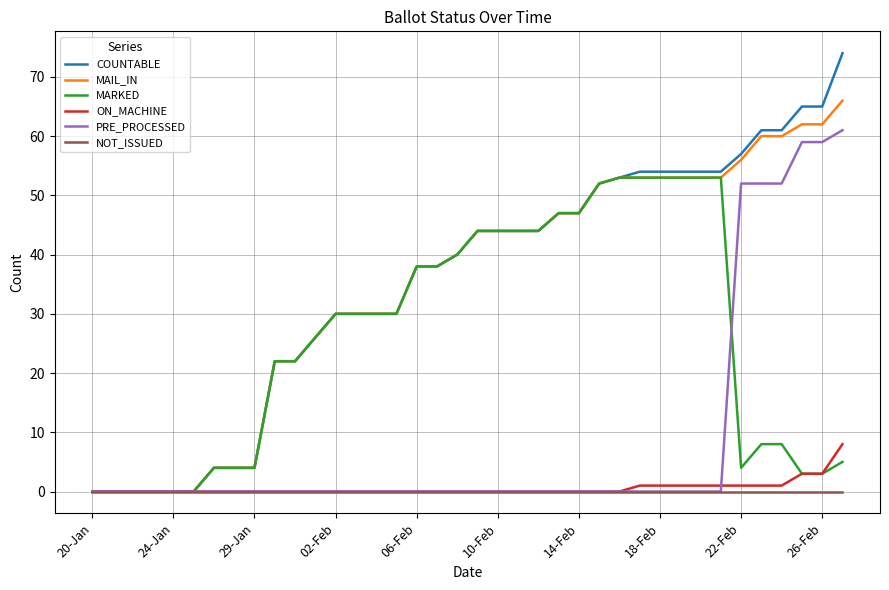

What is the maximum value shown in the chart?

74